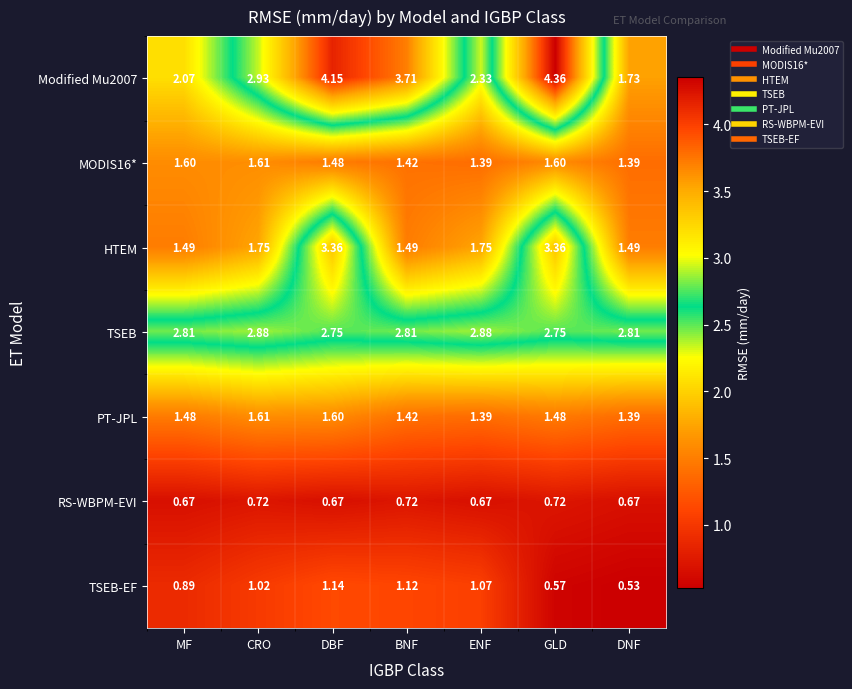

Where is Modified Mu2007 nearest to the value 3?

CRO